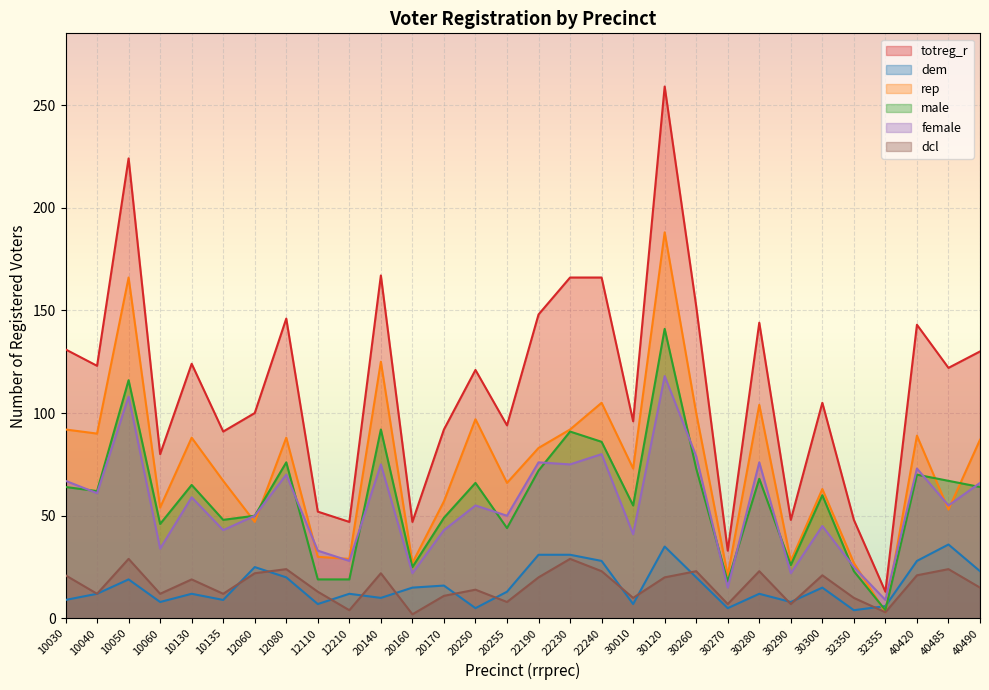

True or false: dem and totreg_r intersect in this chart.

False